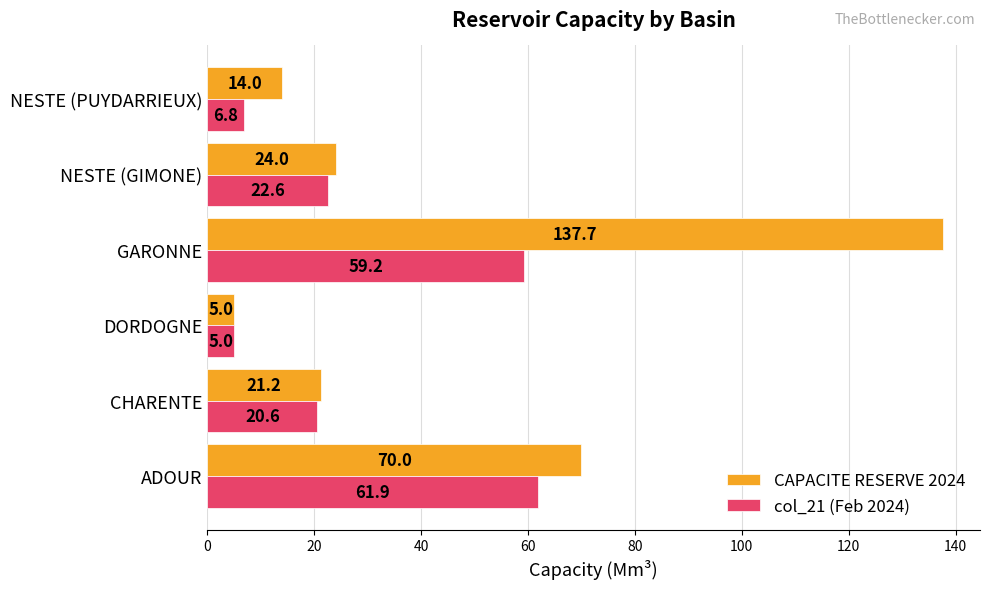

Which category has the highest value in the col_21 (Feb 2024) series?

ADOUR